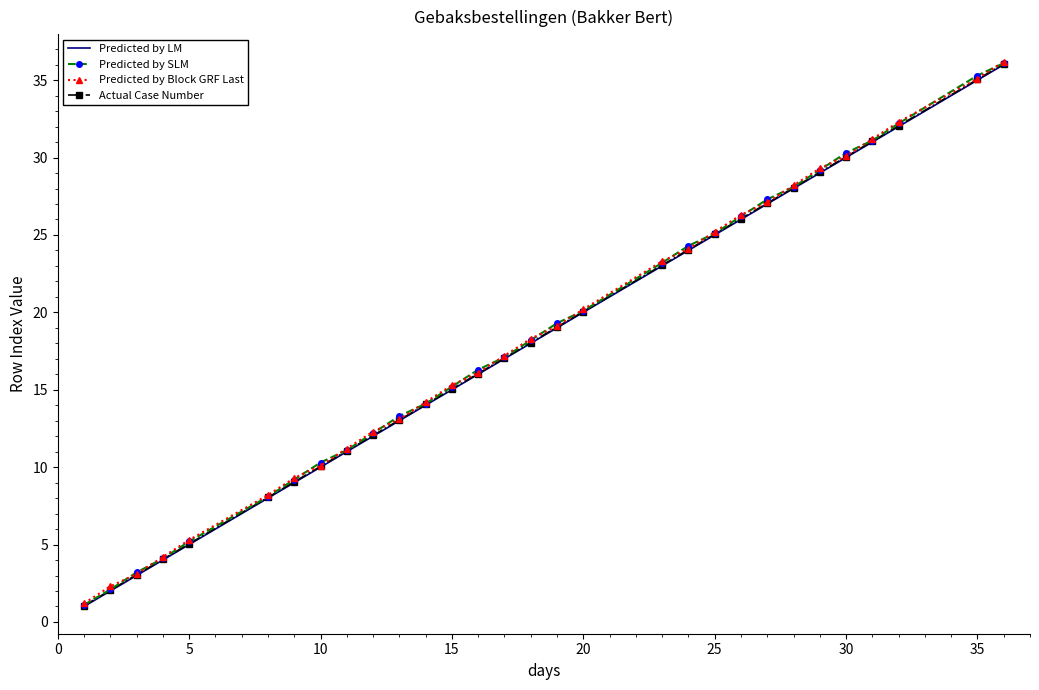

True or false: Predicted by SLM has more than 0 interior local peaks.

False